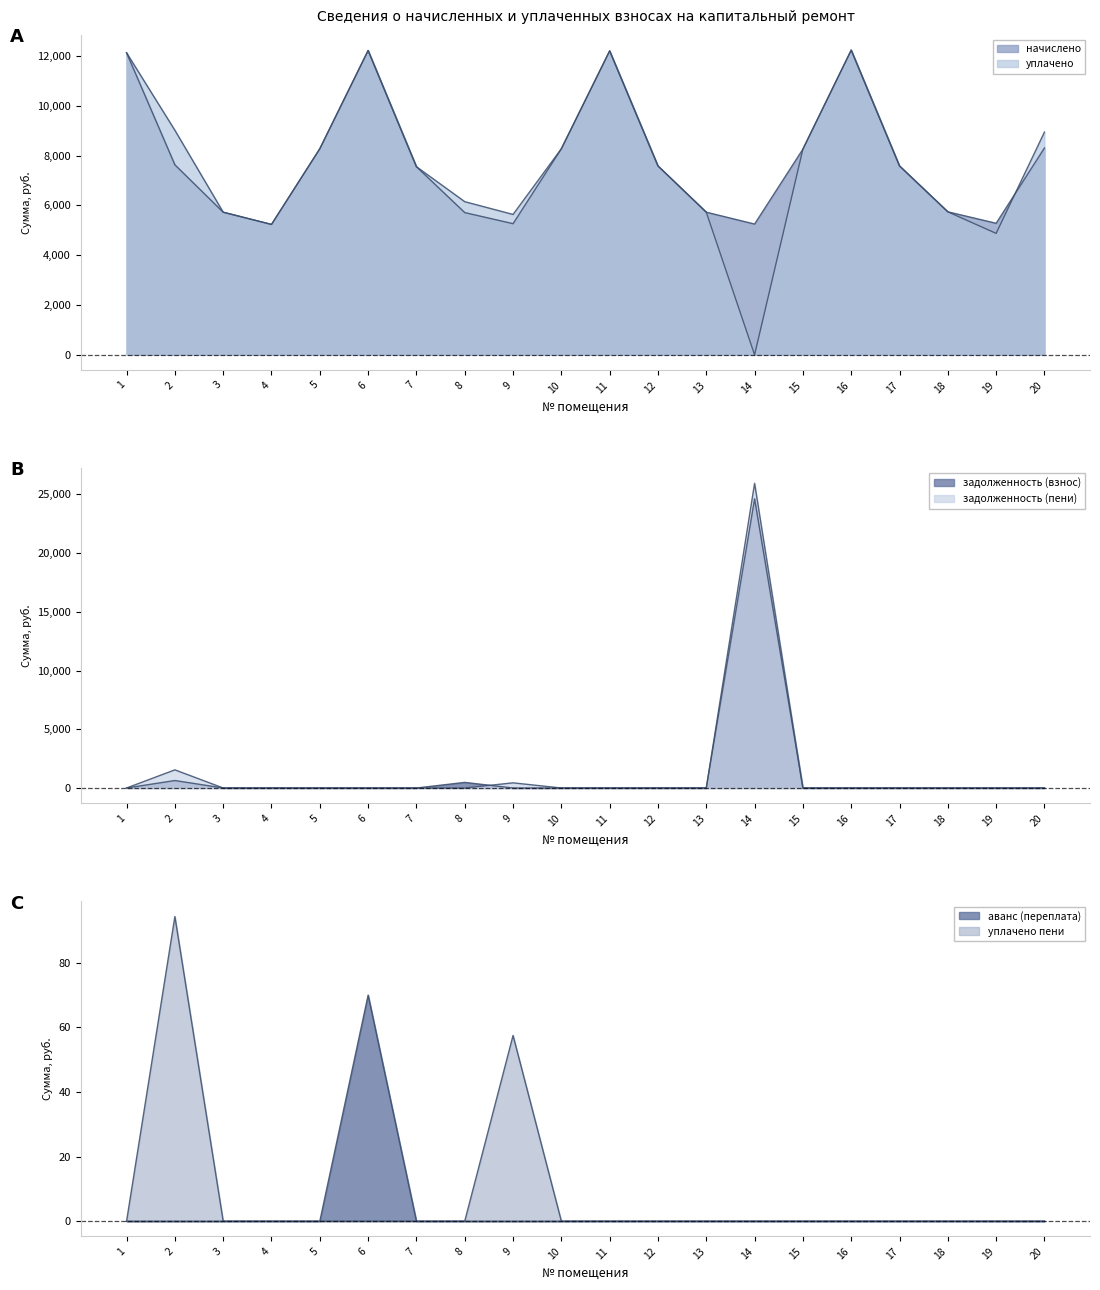

True or false: начислено has more than 1 interior local peaks.

True